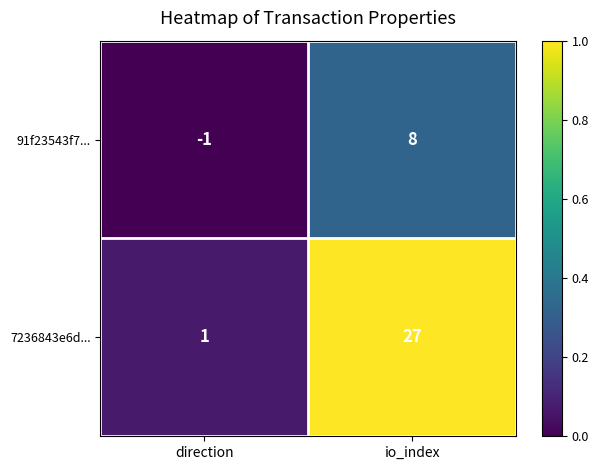

Which series changed the most between direction and io_index?

7236843e6d...